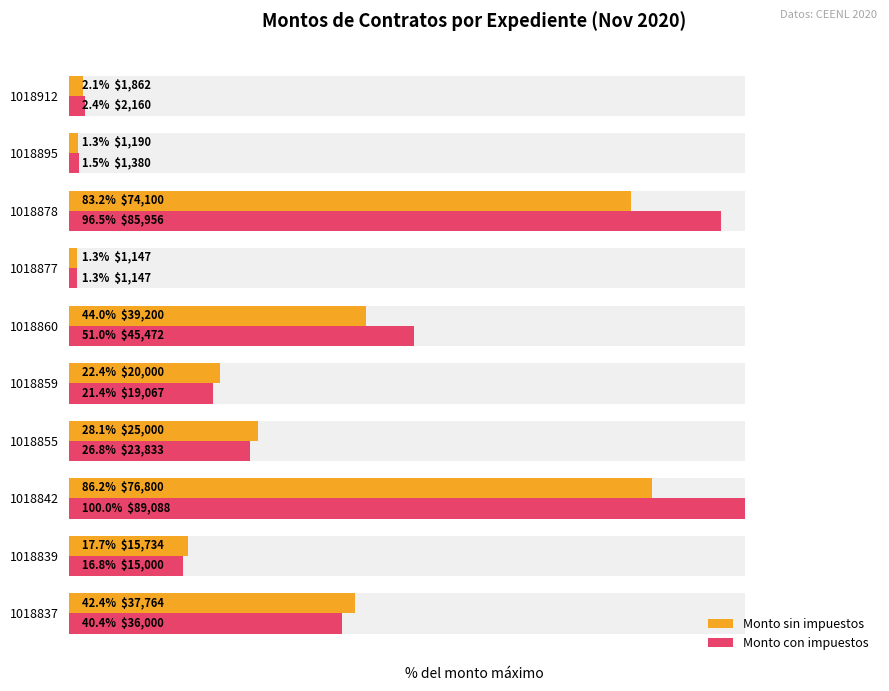

What is the total value across all series at 1018859?

43.9